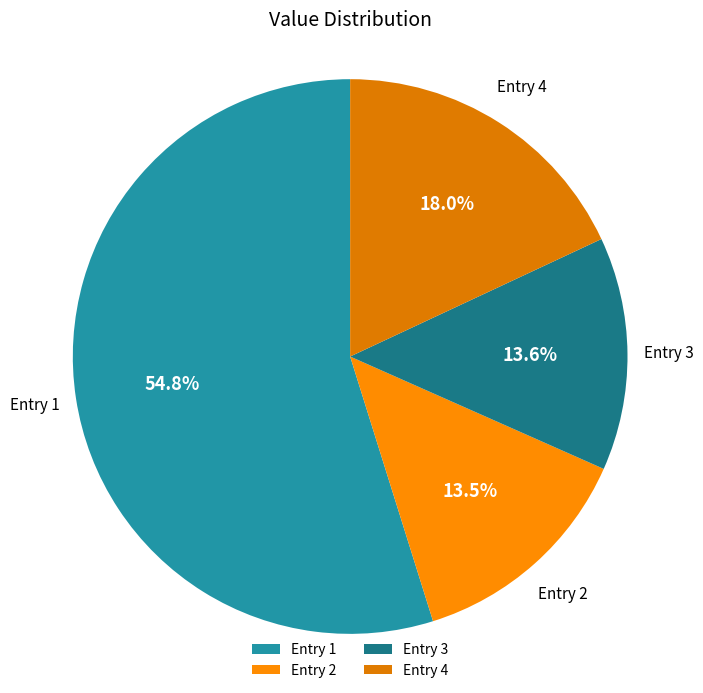

How much of the chart is everything except Entry 3?

86.4%